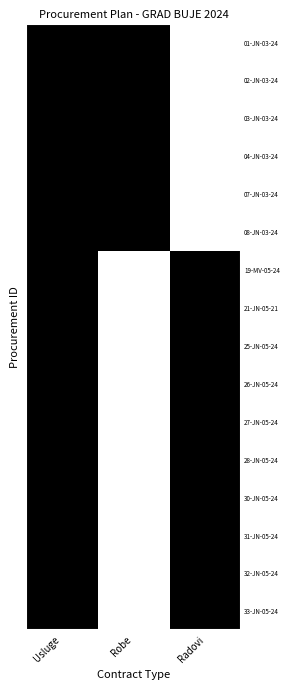

How many positive values does the 25-JN-05-24 series have?

2